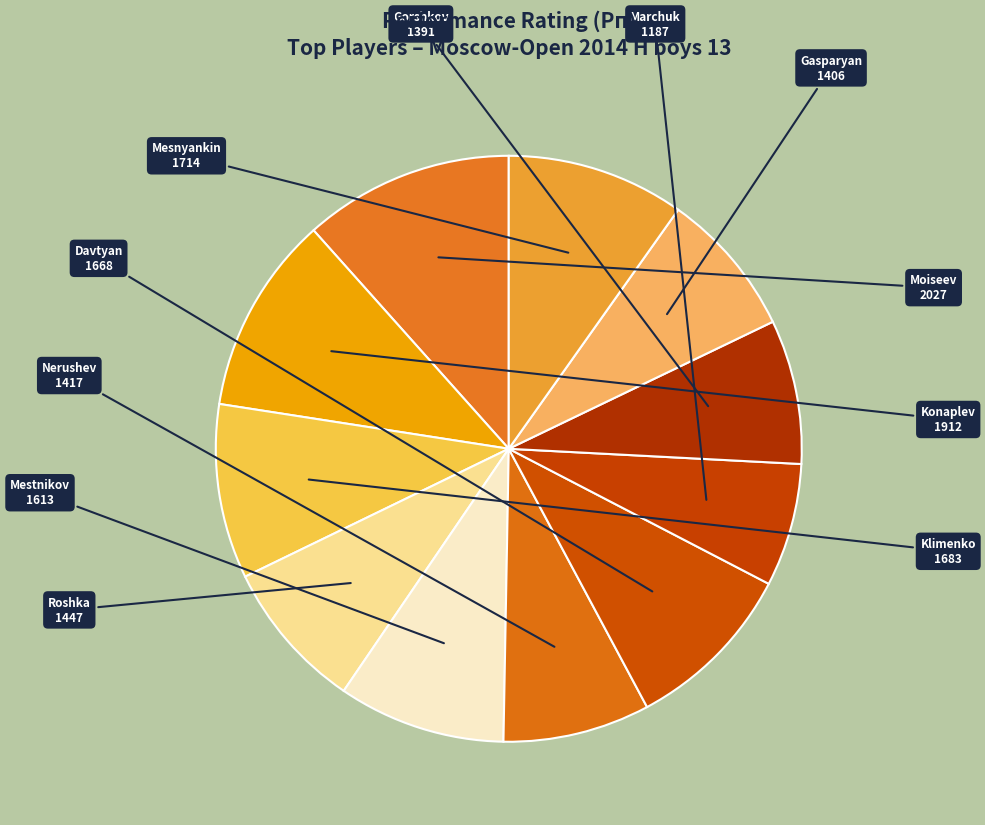

To the nearest percent, what is the average slice percentage?

9%